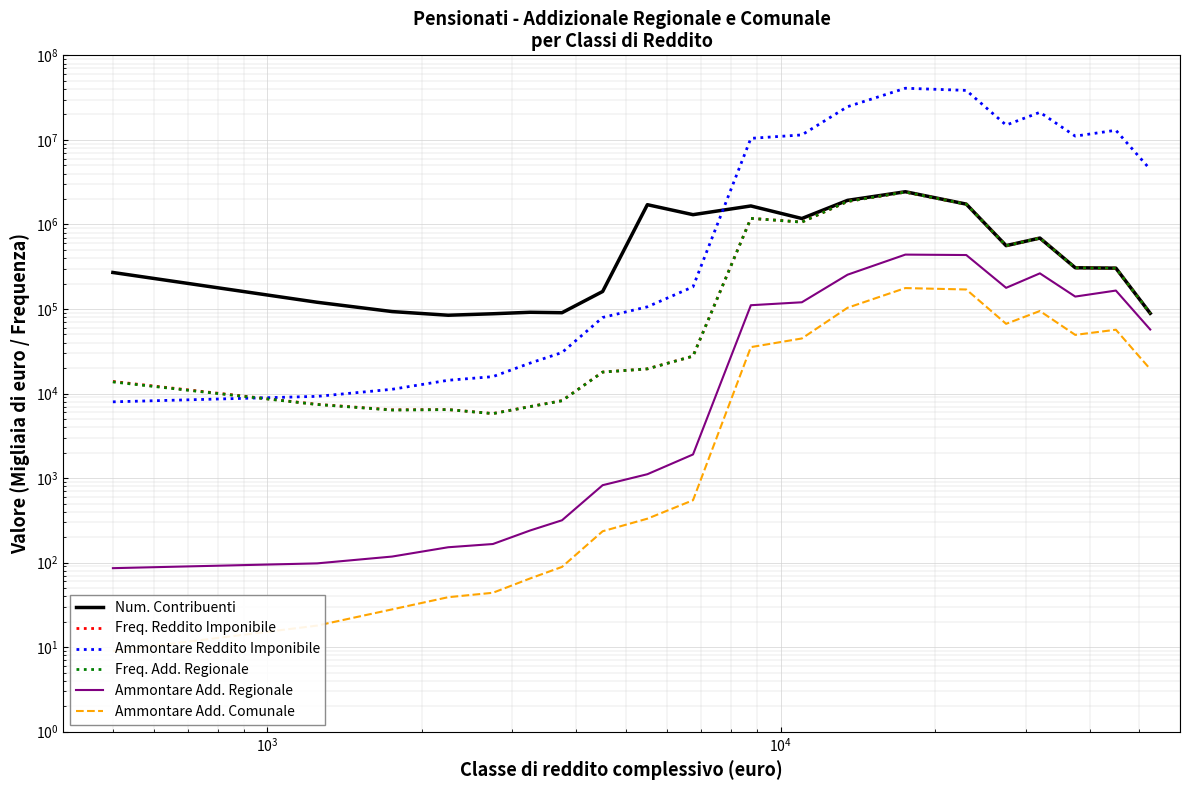

At how many categories does at least one series exceed 24846985?

2